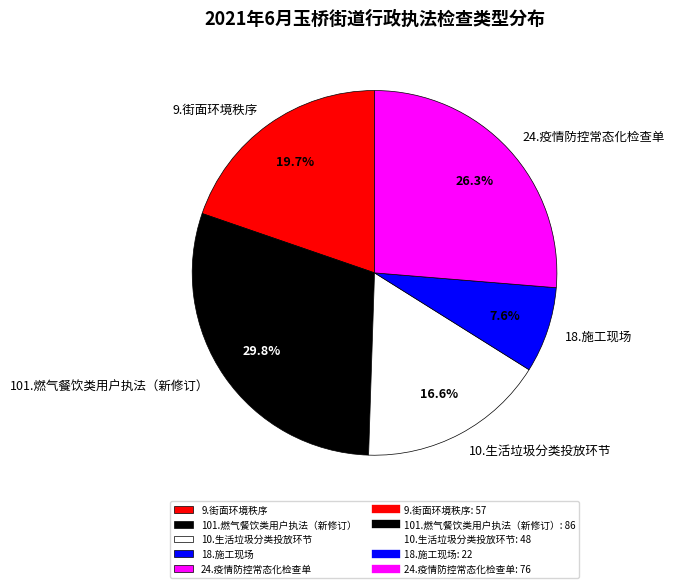

What is the ratio of the value at 18.施工现场 to the value at 101.燃气餐饮类用户执法（新修订）?

0.3